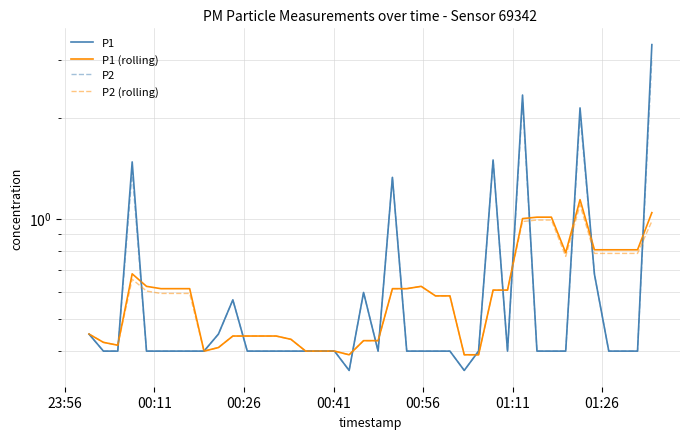

Where do P2 (rolling) and P2 first cross each other?

00:26 and 00:41